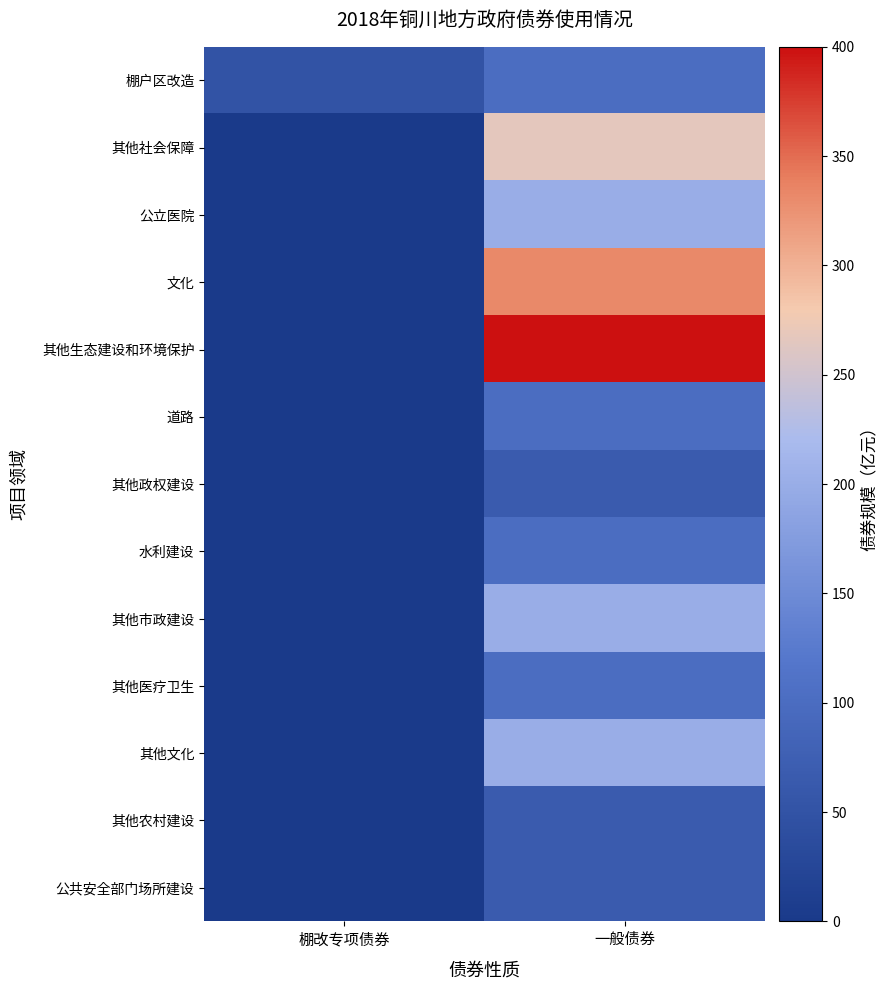

At which category does the chart reach its minimum across all series?

棚改专项债券